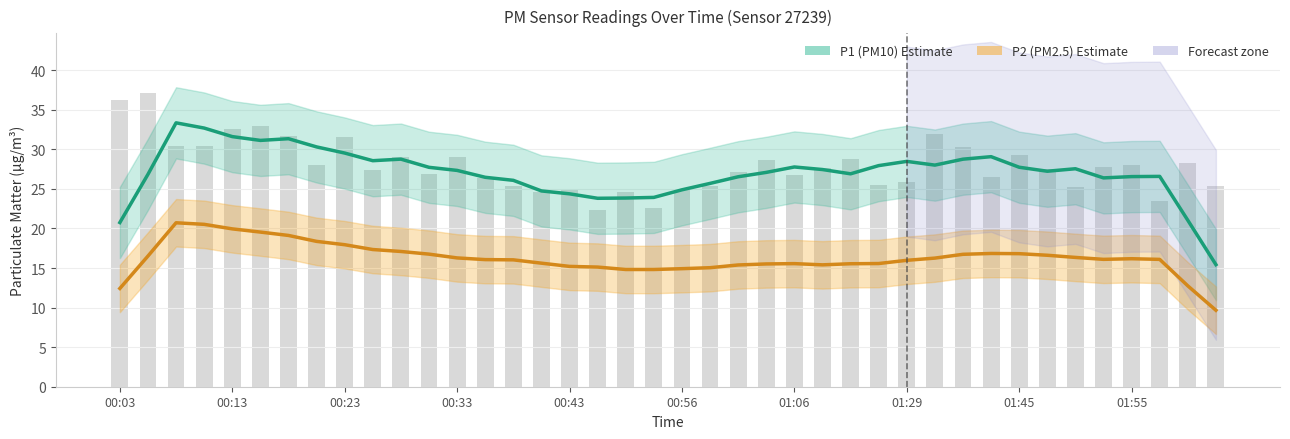

What is the label of the 37th bar from the left?

01:55